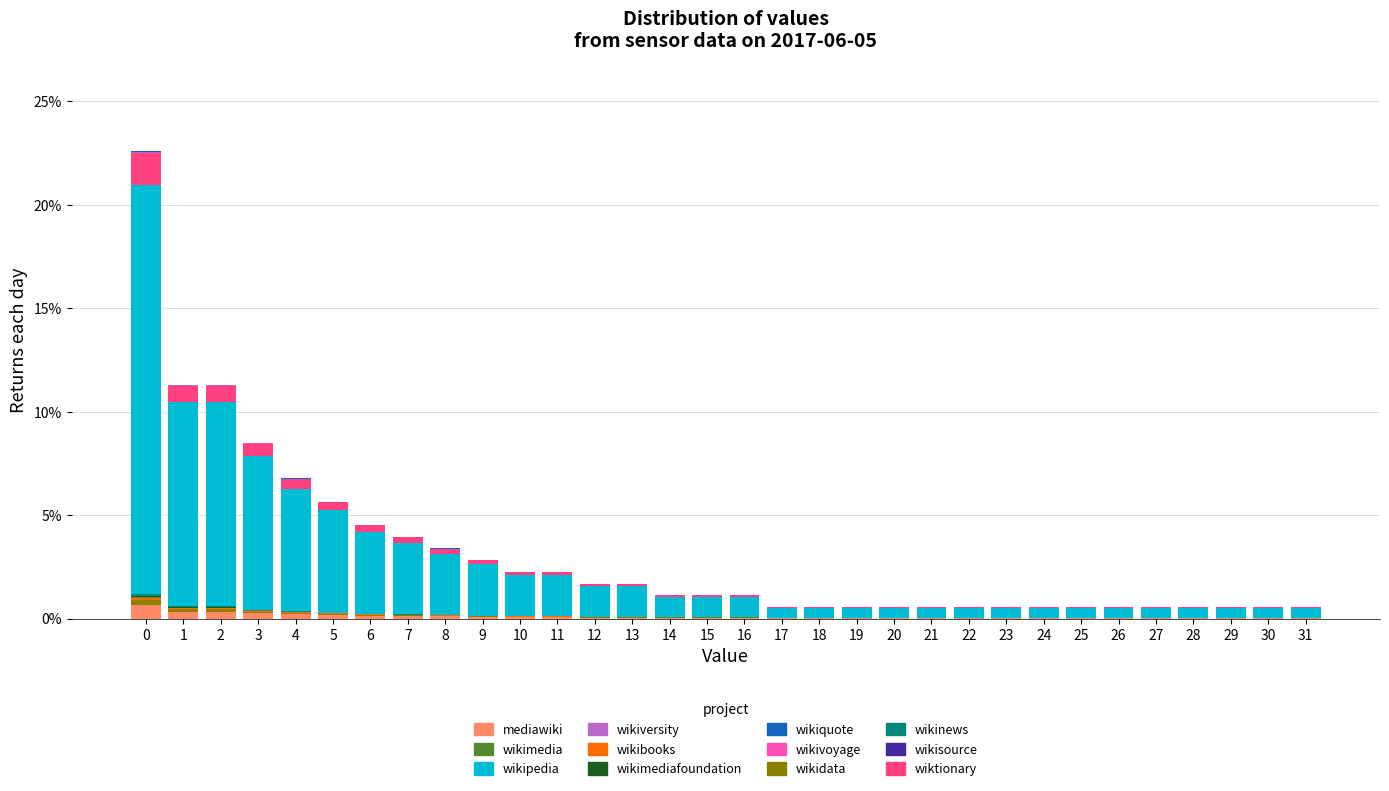

Are the bars horizontal?

No